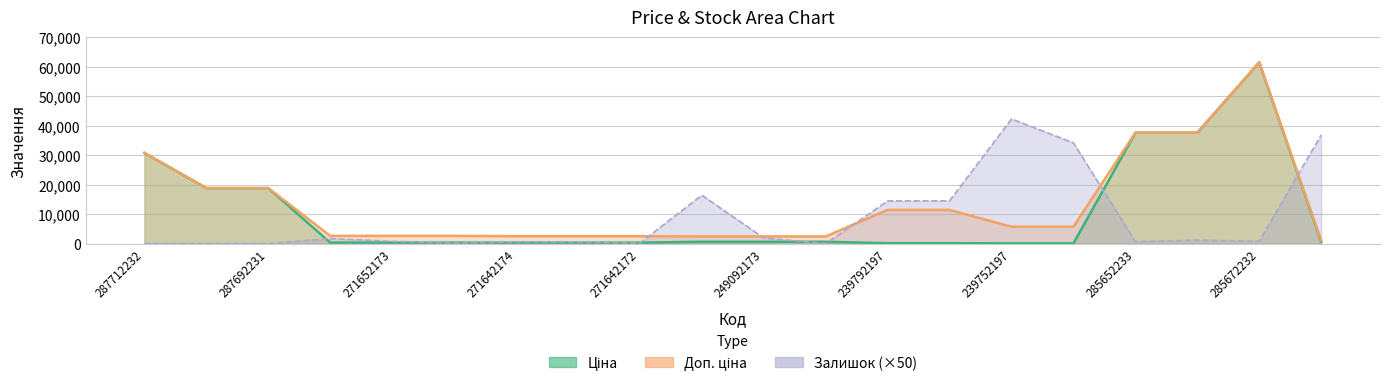

What is the spread (max minus min) of values at 285652231?

36443.6